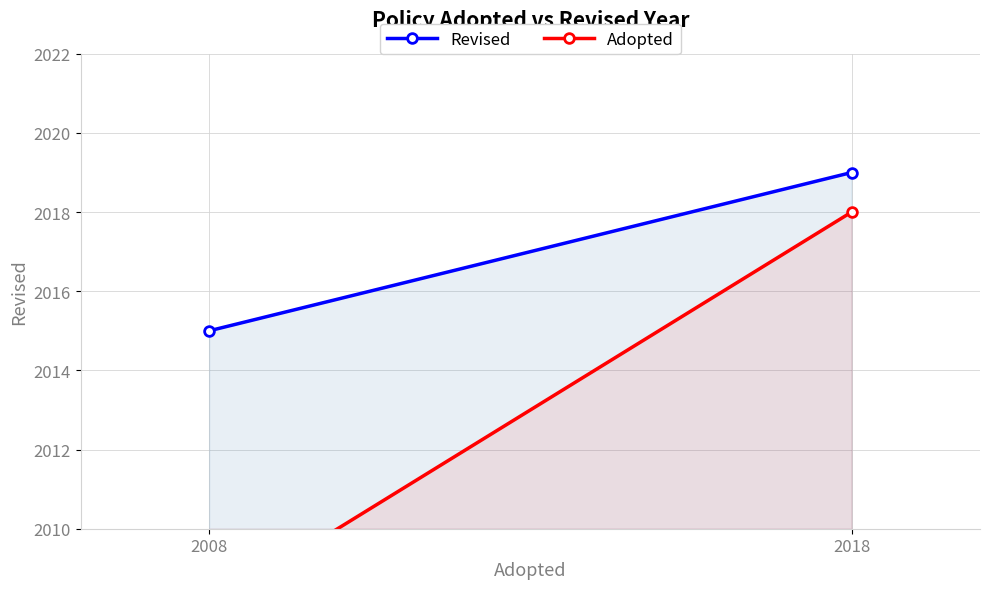

Where is Adopted nearest to the value 2013?

2008